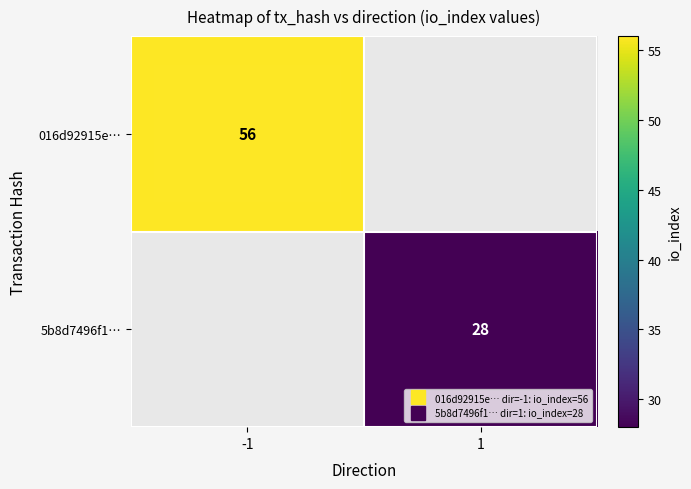

At how many categories does at least one series exceed 42?

1